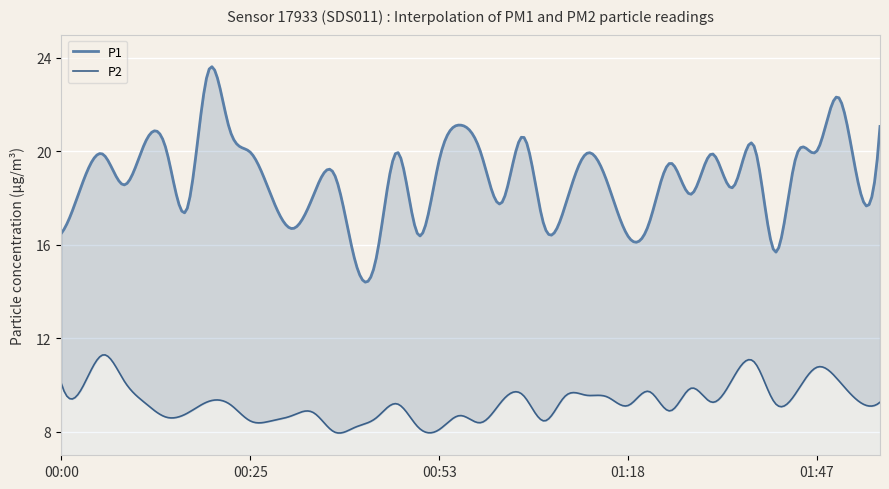

What is the sum of the P1 values at 00:03 and 00:39?

37.7